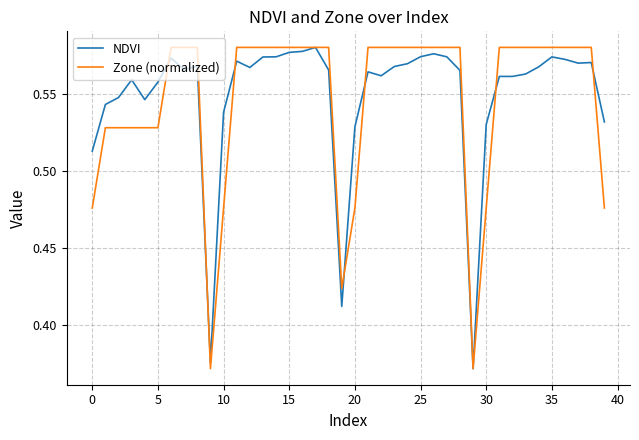

List the series in order of their overall mean, highest first.

NDVI, Zone (normalized)